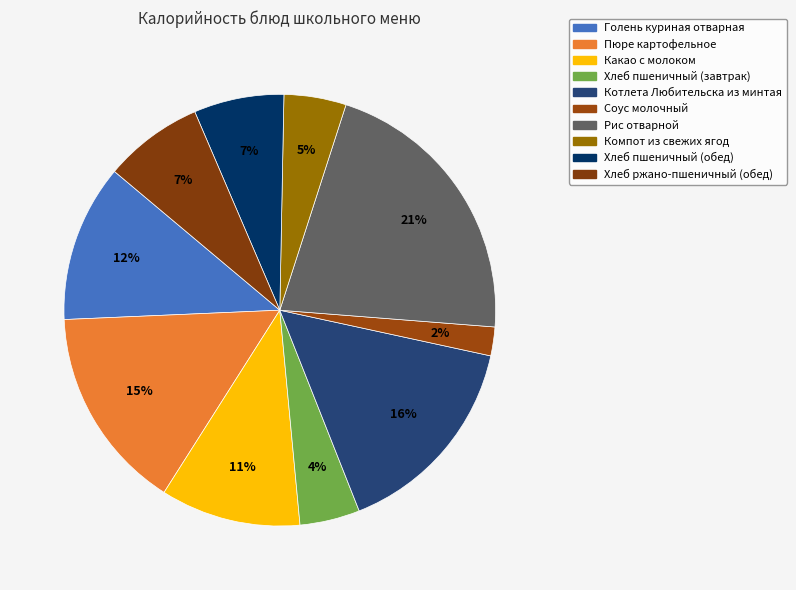

True or false: Голень куриная отварная accounts for 12% of the total.

True